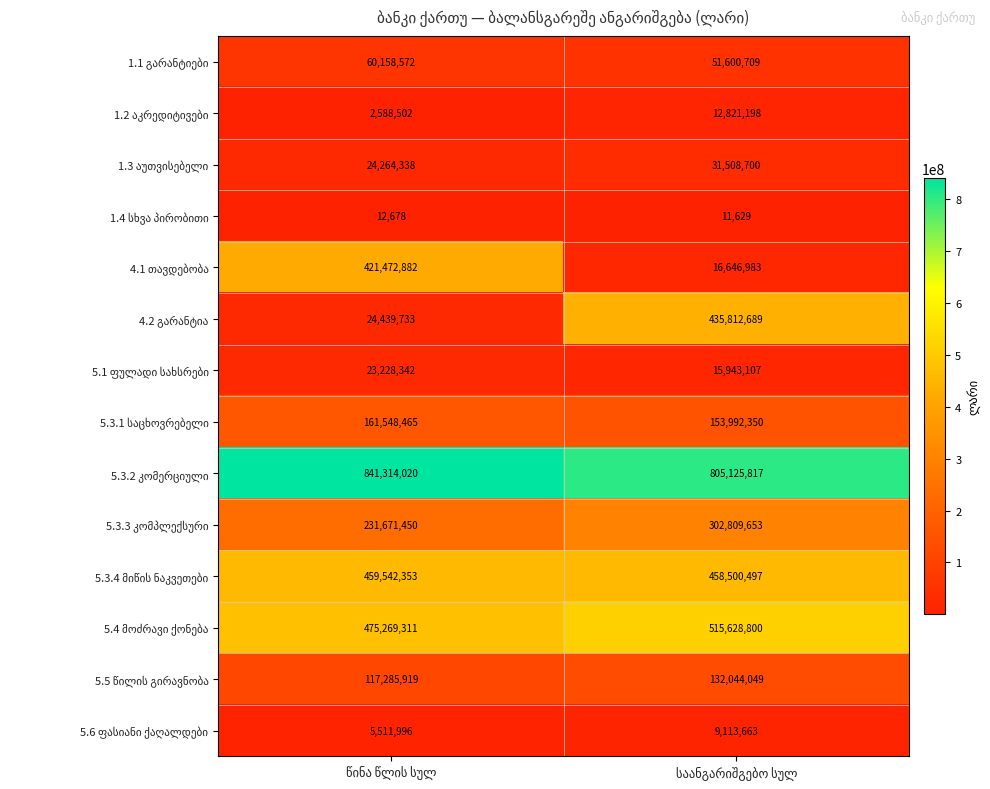

What is the smallest value displayed?

11629